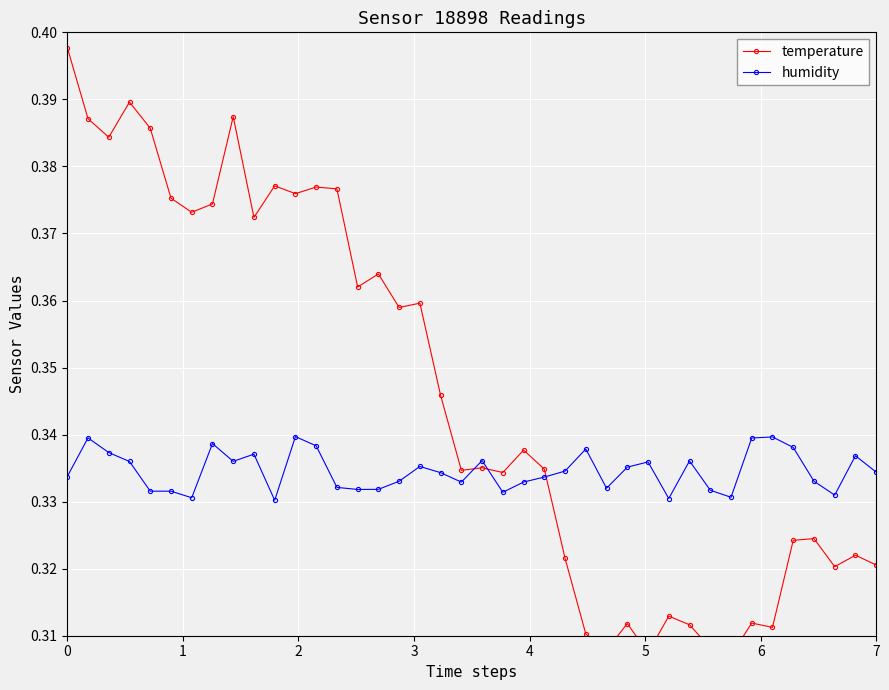

What is the minimum value for humidity?

0.3